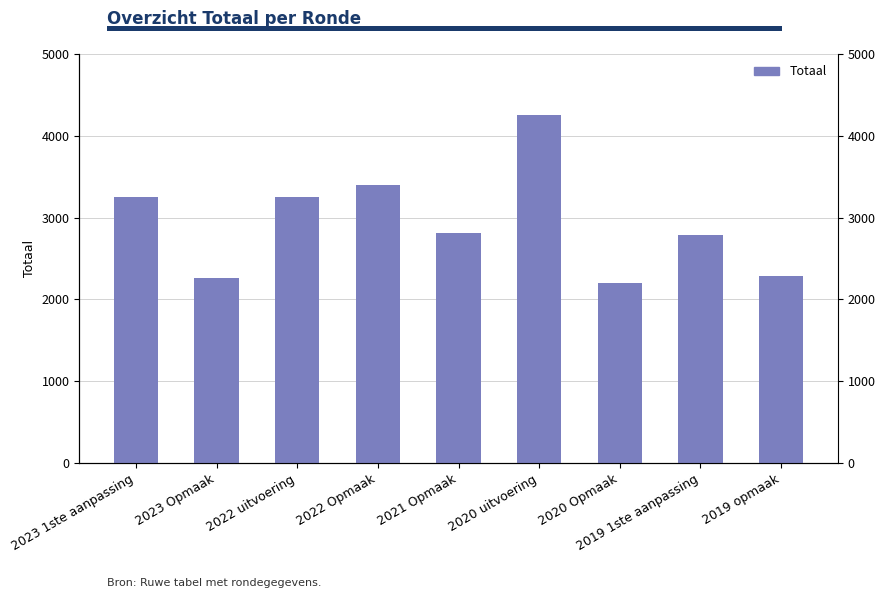

How many data points are less than 2813?

4